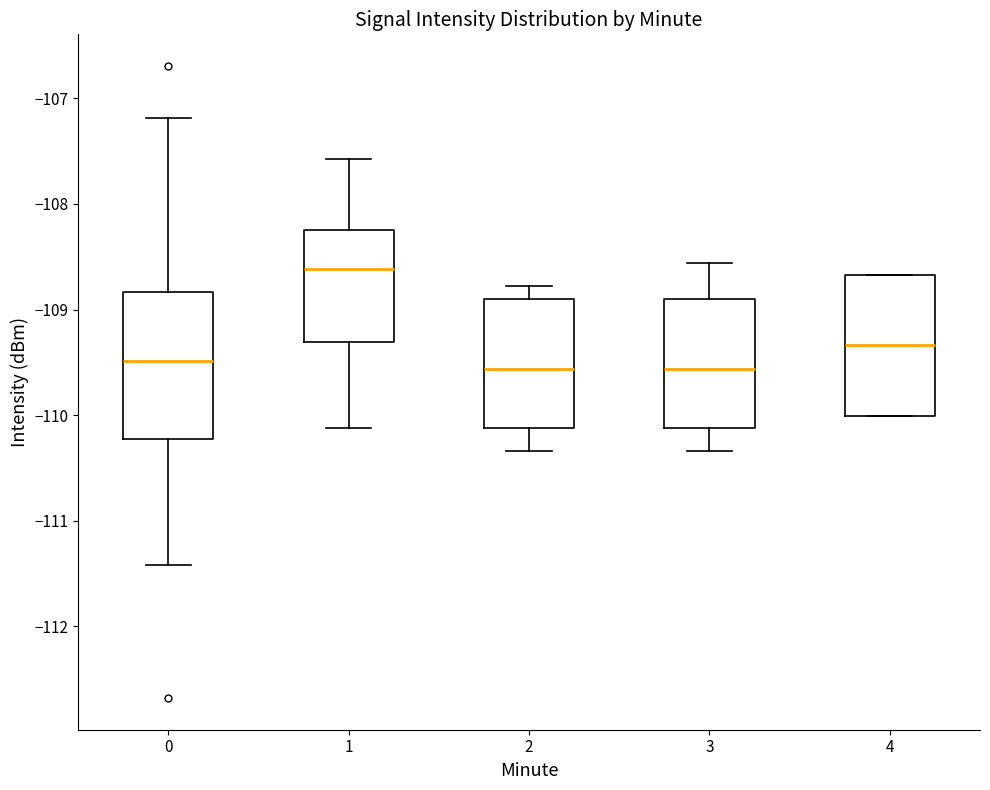

Which box has the highest median line?

1